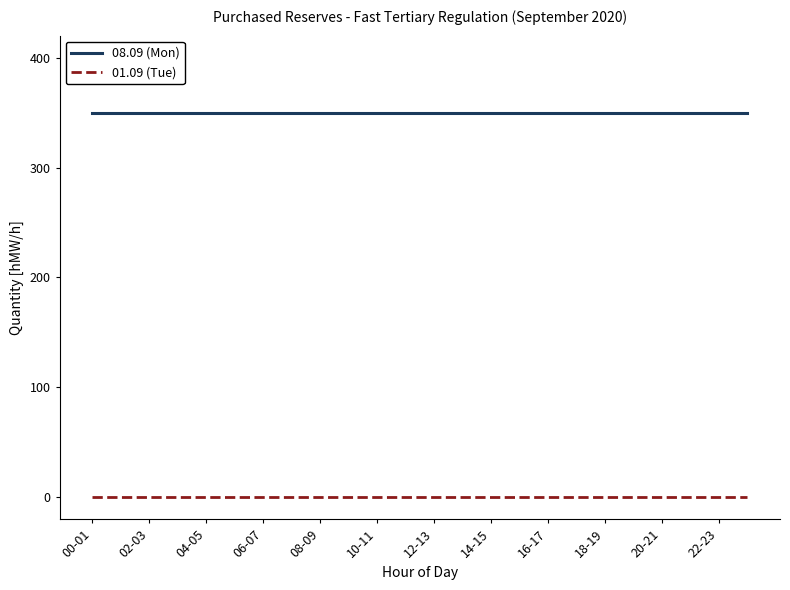

What is the lowest value of the 08.09 (Mon) series?

350